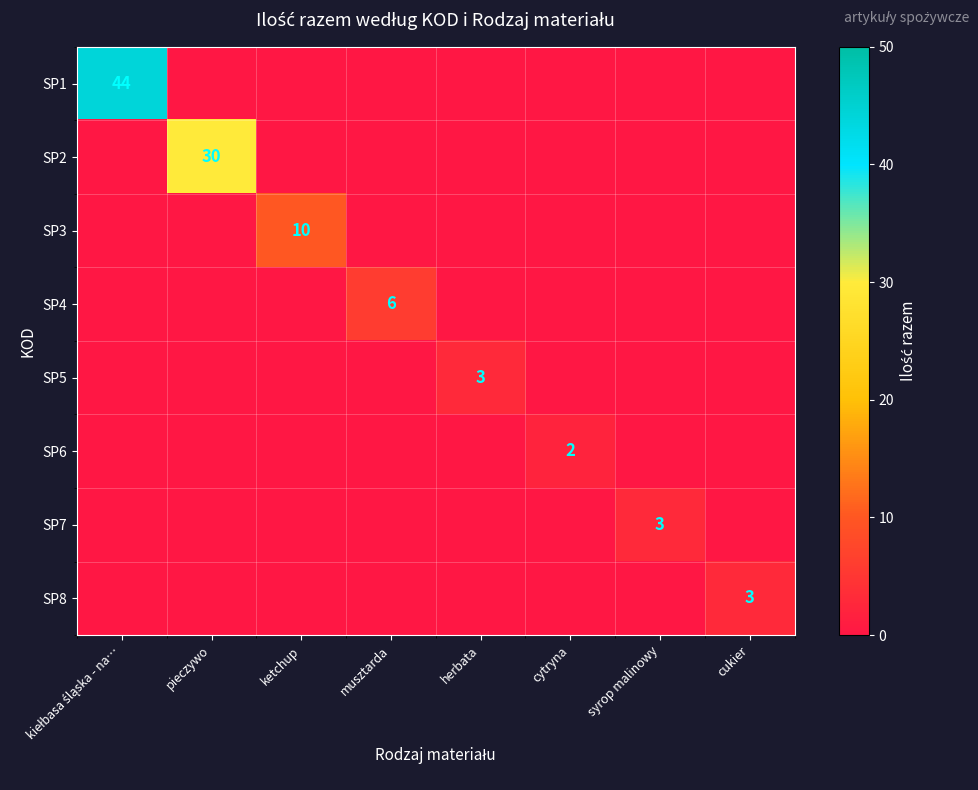

Which series changed the most between pieczywo and herbata?

SP2